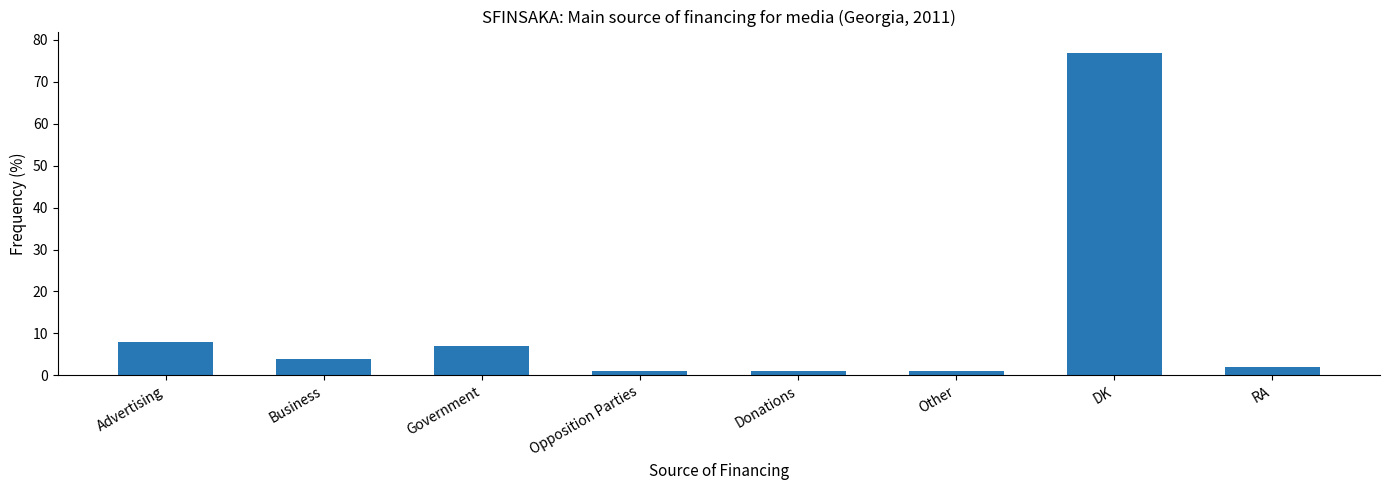

How many distinct data groups are displayed?

1